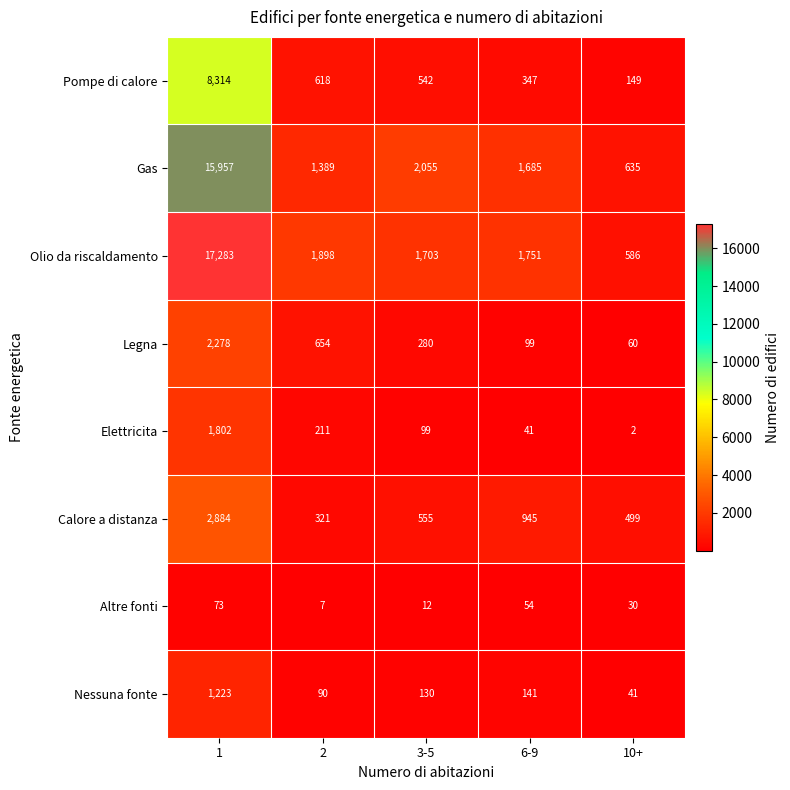

What value does the Altre fonti series have at 6-9, to the nearest 5?

55